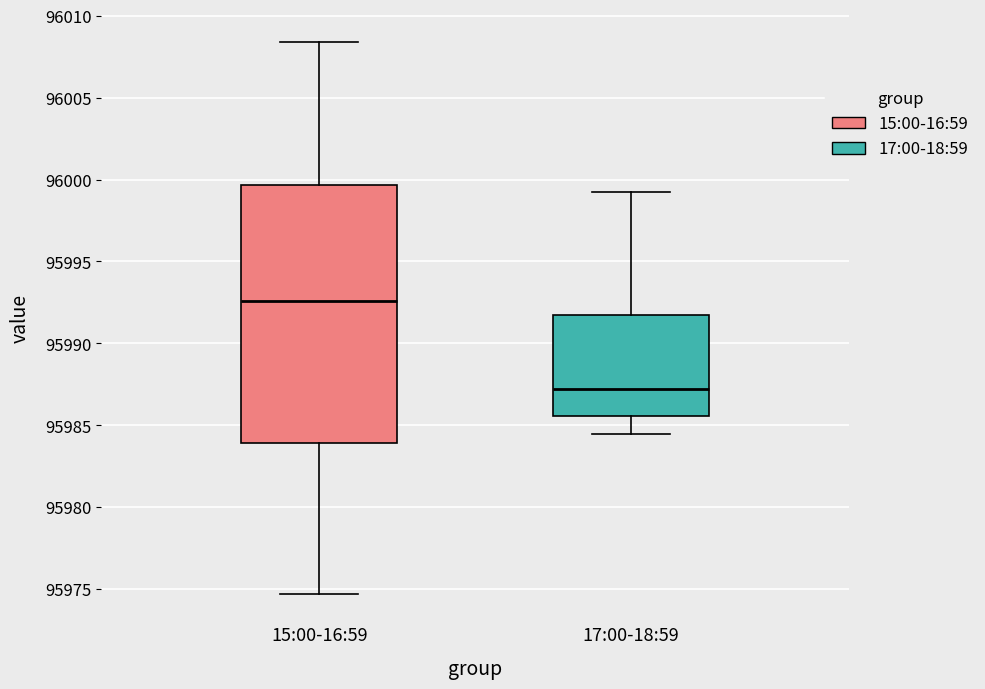

Where does the upper whisker of the box for 15:00-16:59 end on the y-axis? The values are not printed on the chart, so give them approximately, as read against the axis.

96008.5